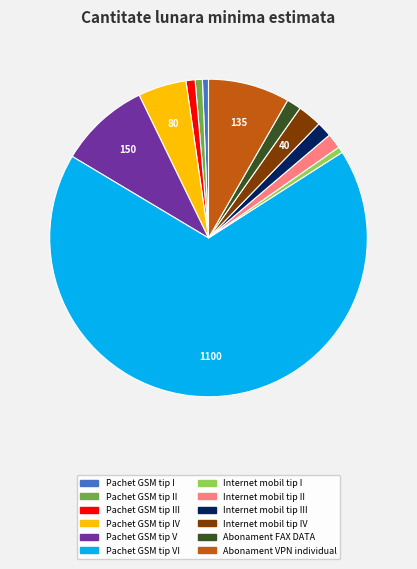

Is there any slice that represents more than half of the pie?

Yes